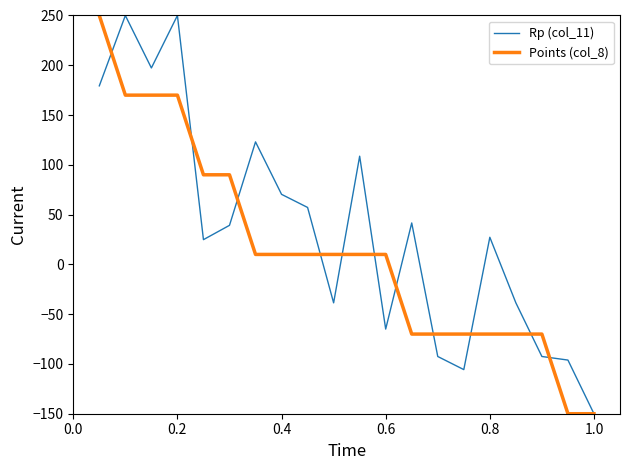

Does the chart display data point markers on the line(s)?

No